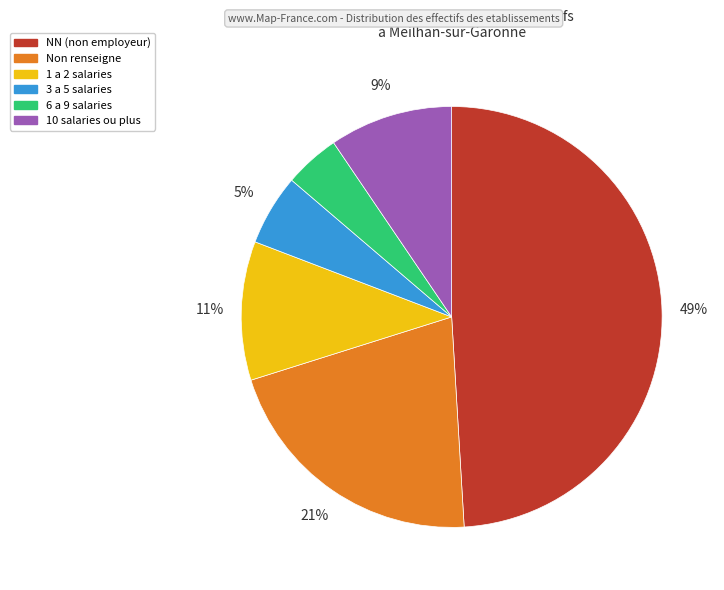

To the nearest percent, what is the difference between the largest and smallest slice percentages?

45%